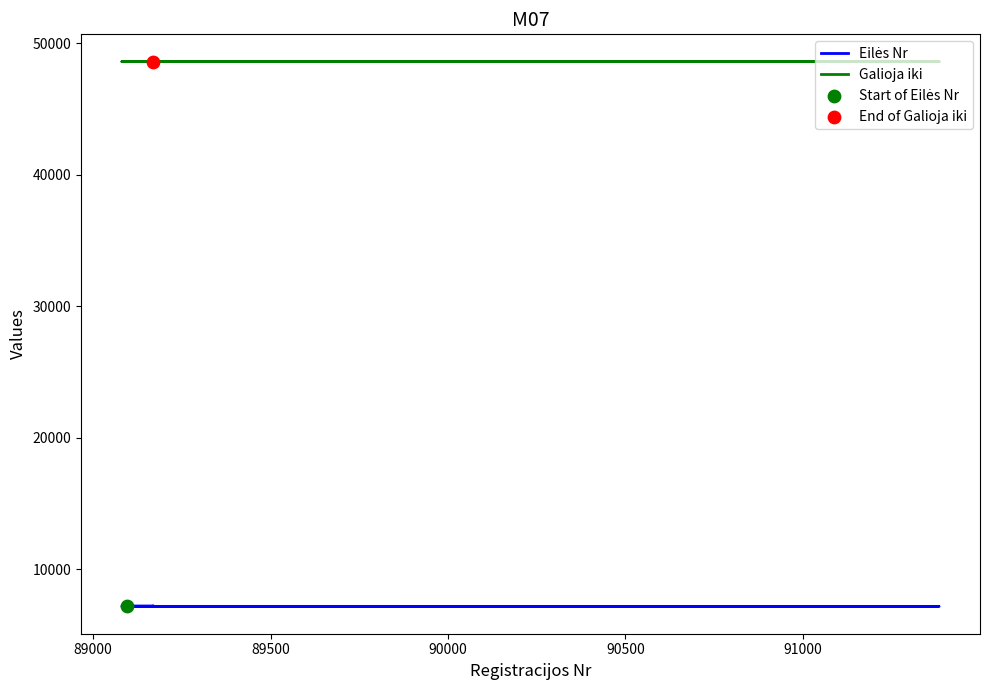

Which series contains the highest Y value?

Galioja iki